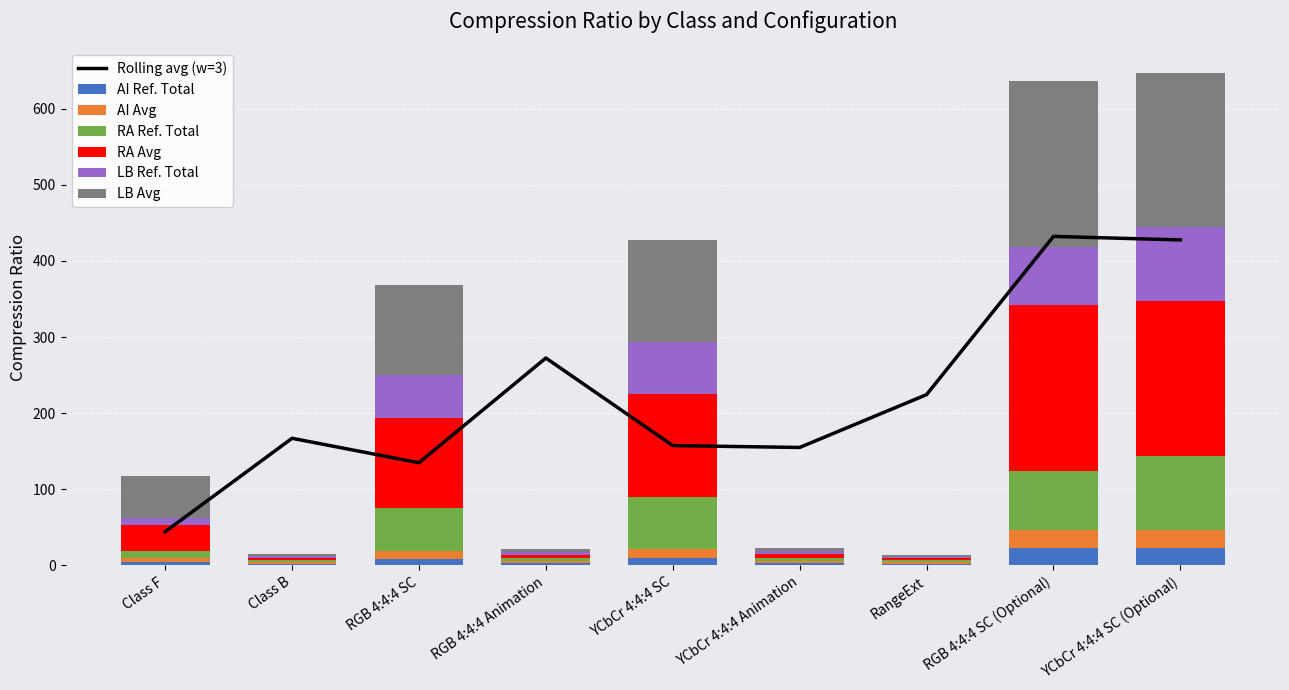

What is the minimum value shown in the chart?

2.0